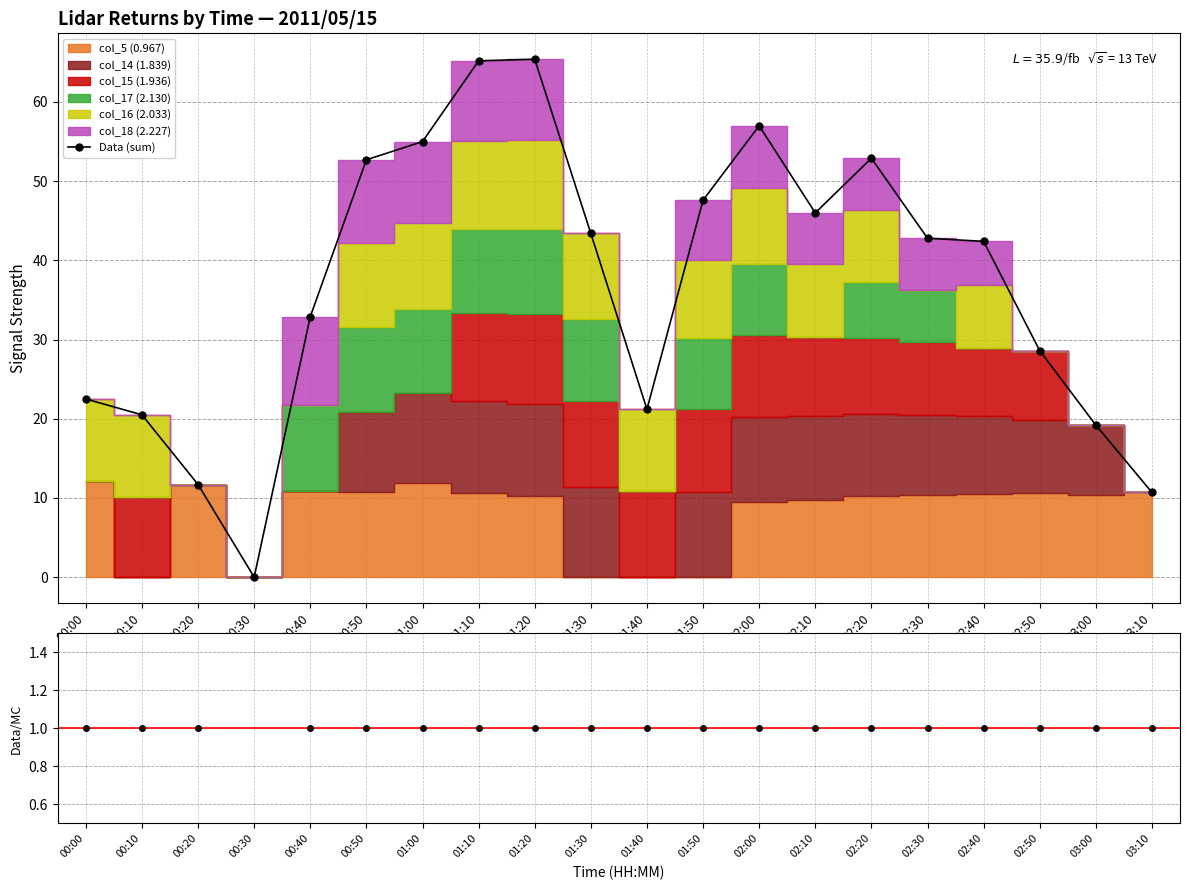

True or false: the data has more than 2 interior local peaks.

True